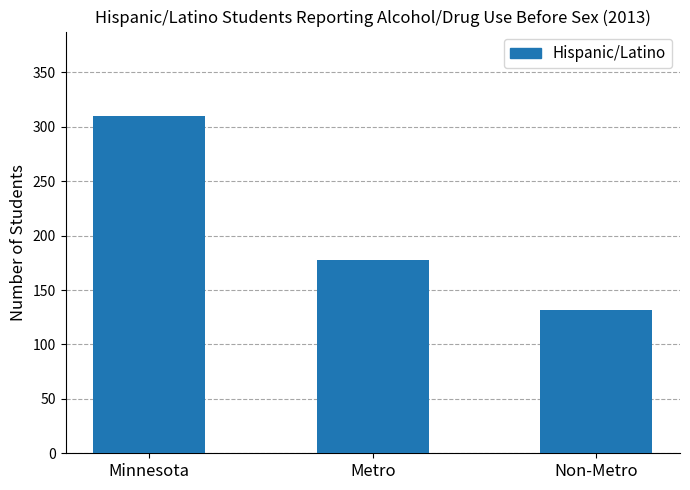

The chart shows a value of 148 at Minnesota. True or false?

False